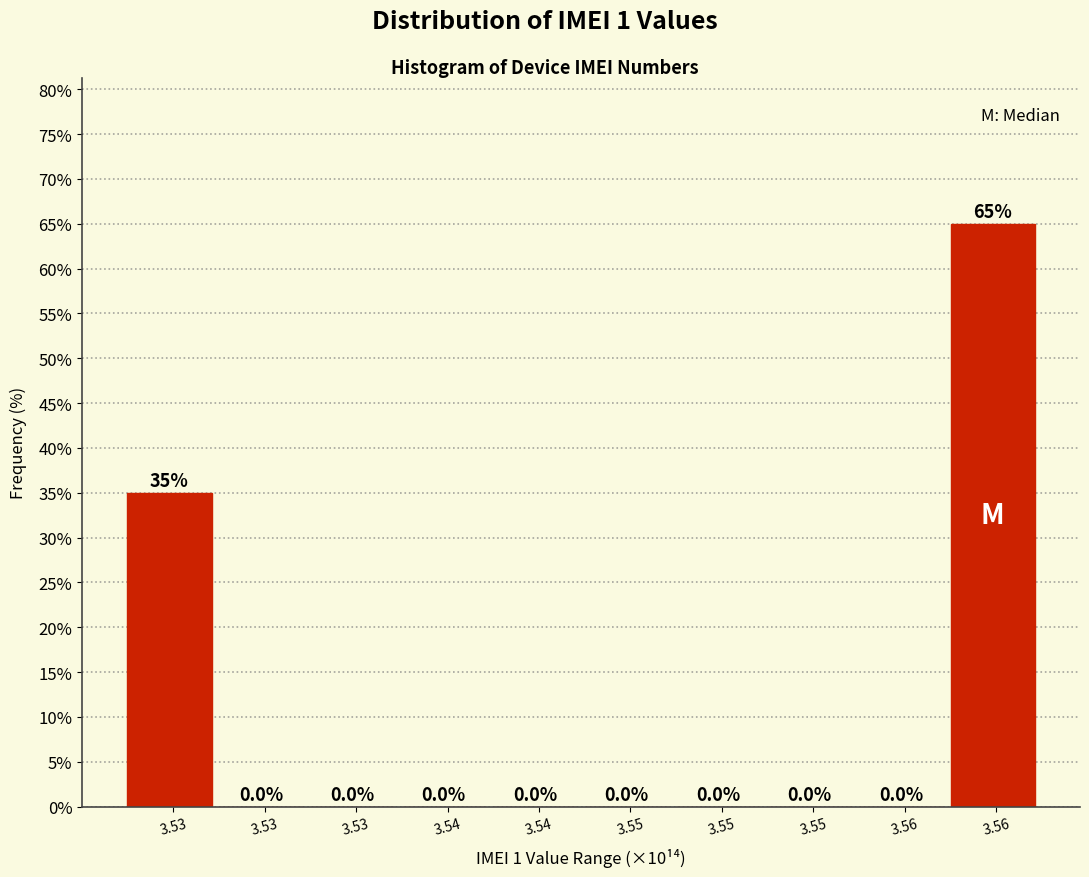

How many categories are shown in the chart?

10